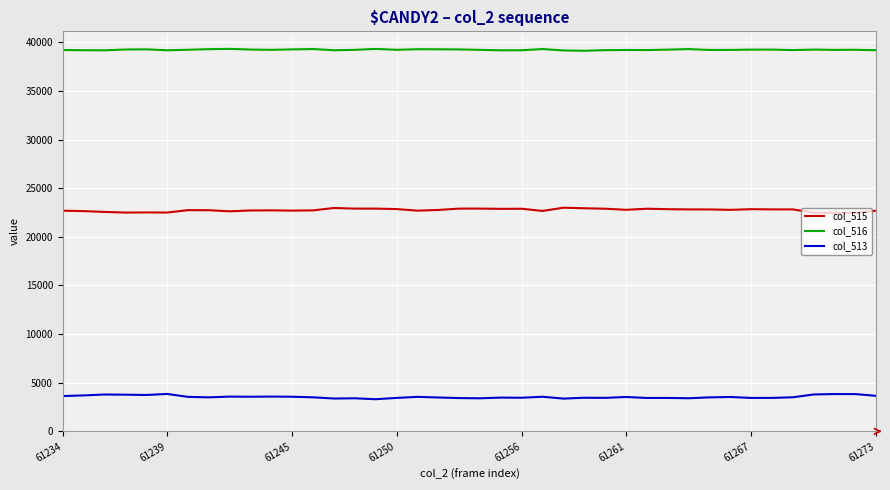

What is the greatest value displayed?

39333